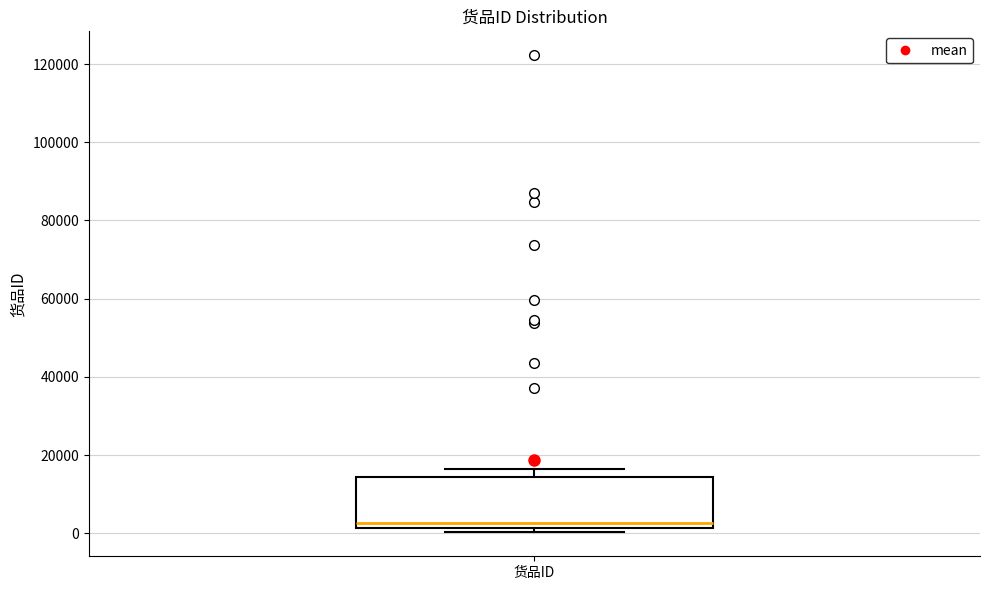

Transcribe this box plot: give where the median line is, the range the box spans, and where the two whiskers end, as read against the y-axis. The values are not printed on the chart, so give them approximately, as read against the axis.

median 2000 (just above the box's lower edge), box 2000 to 14000, whiskers 0 to 16000